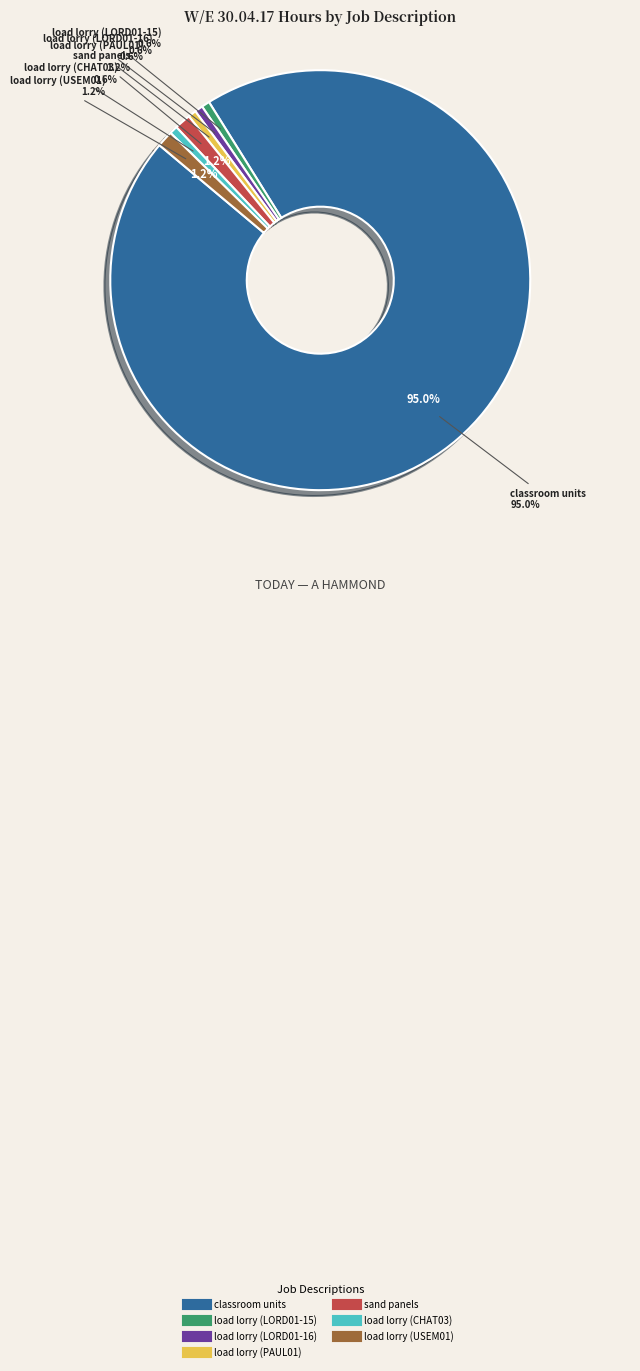

Is the sum of load lorry (CHAT03) and load lorry (PAUL01) greater than half?

No